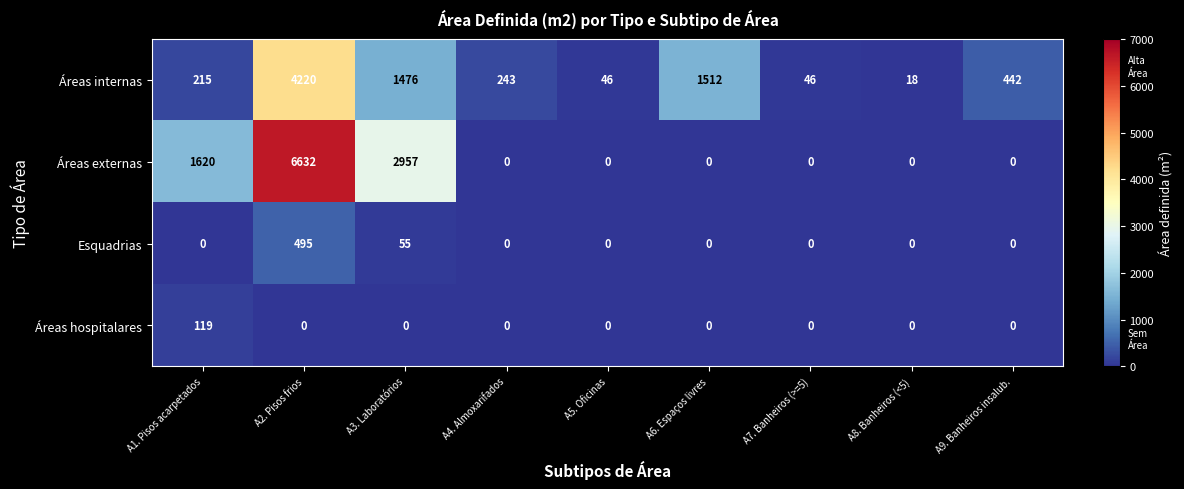

How many data points in Áreas hospitalares are above 0?

1